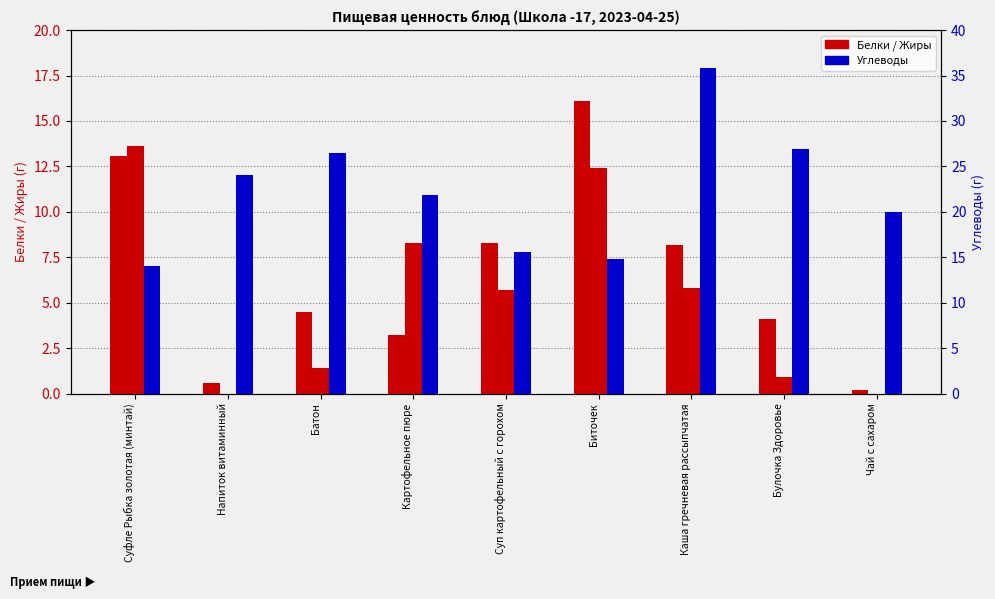

How many distinct data groups are displayed?

3